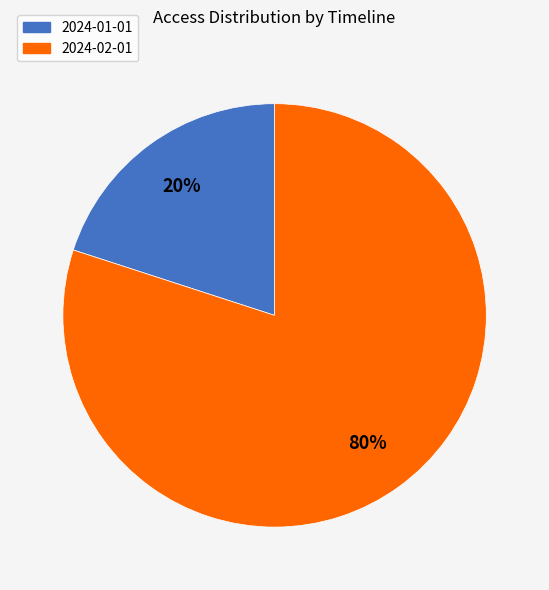

Which category has the biggest portion of the pie?

2024-02-01